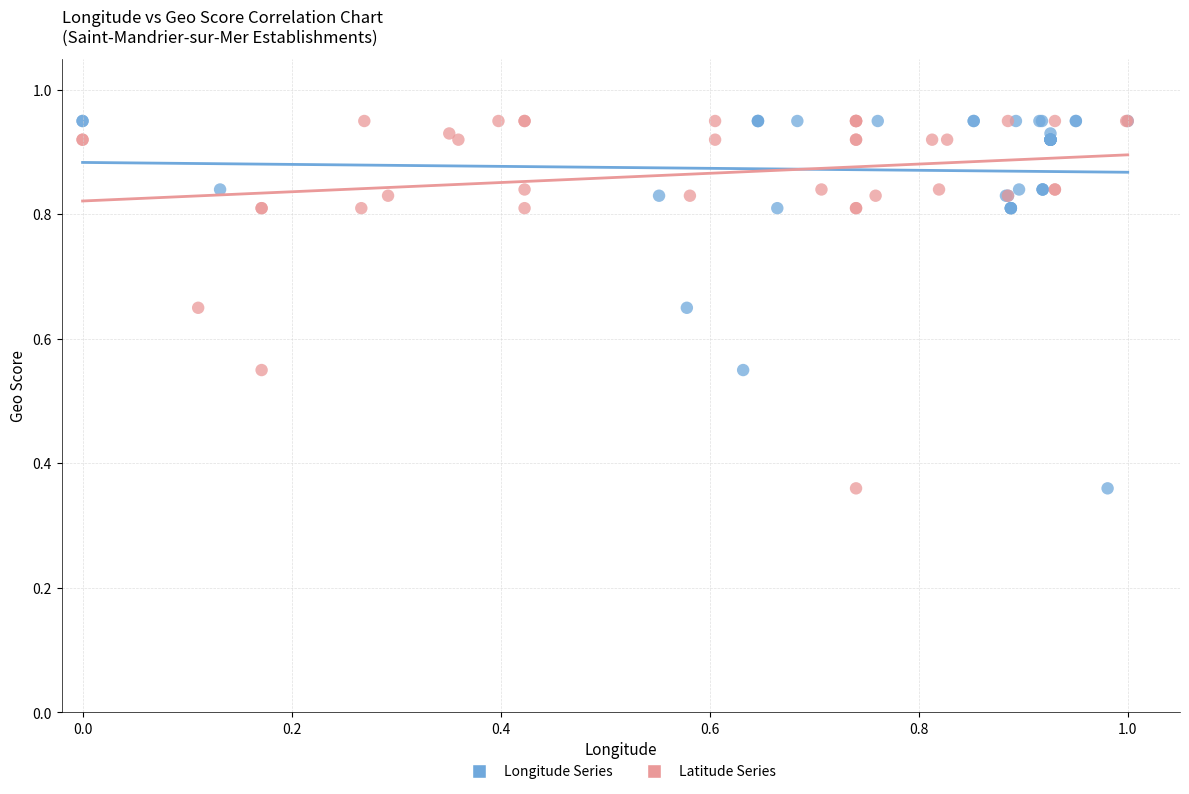

What are all the series names shown in the legend?

Longitude Series, Latitude Series